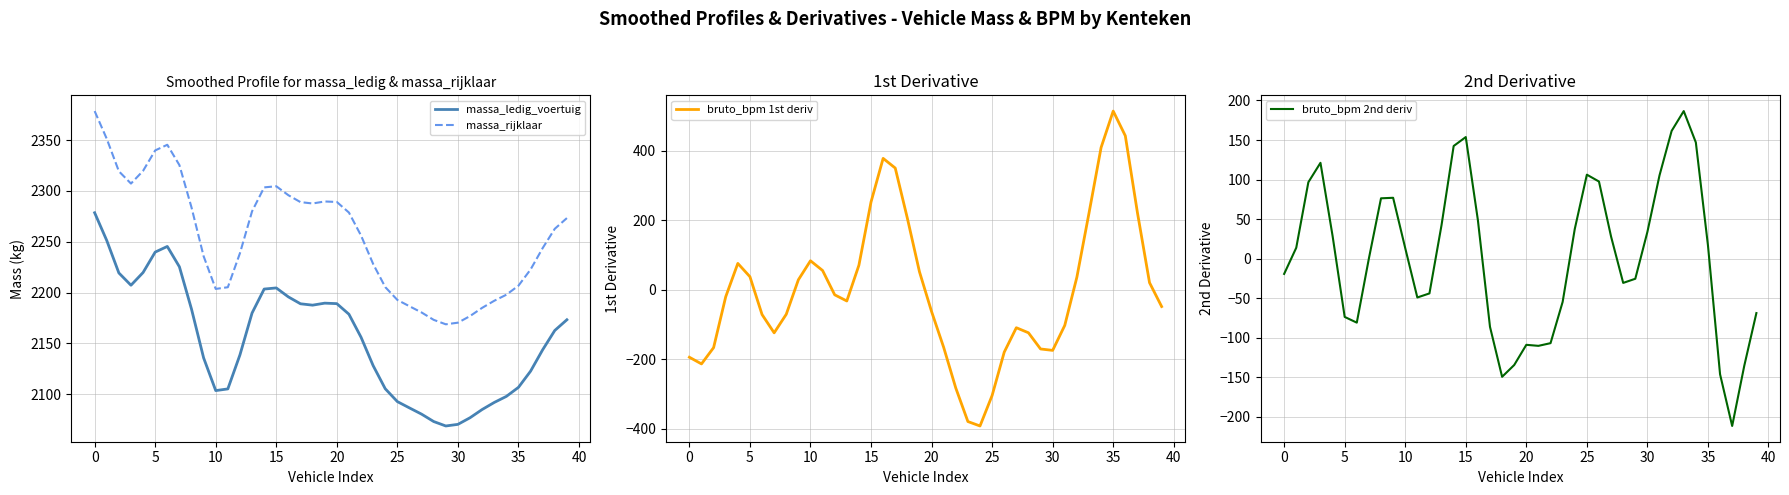

What is the highest value of the bruto_bpm 2nd deriv series?

186.6